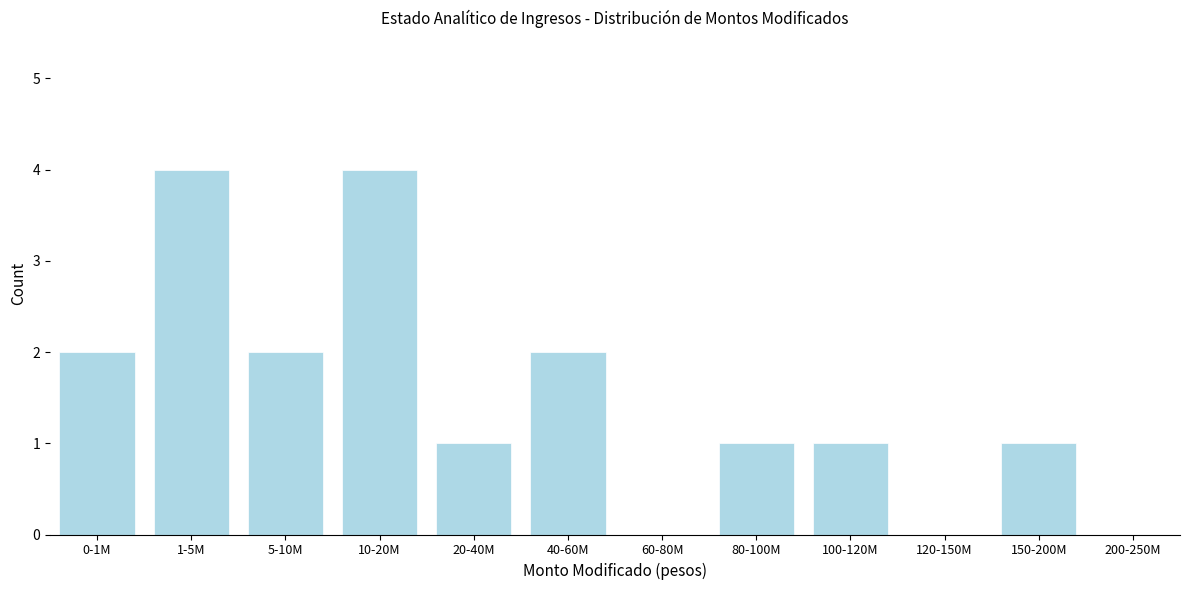

Reading left to right, what are all the values shown in this chart?

0-1M=2	1-5M=4	5-10M=2	10-20M=4	20-40M=1	40-60M=2	60-80M=0	80-100M=1	100-120M=1	120-150M=0	150-200M=1	200-250M=0